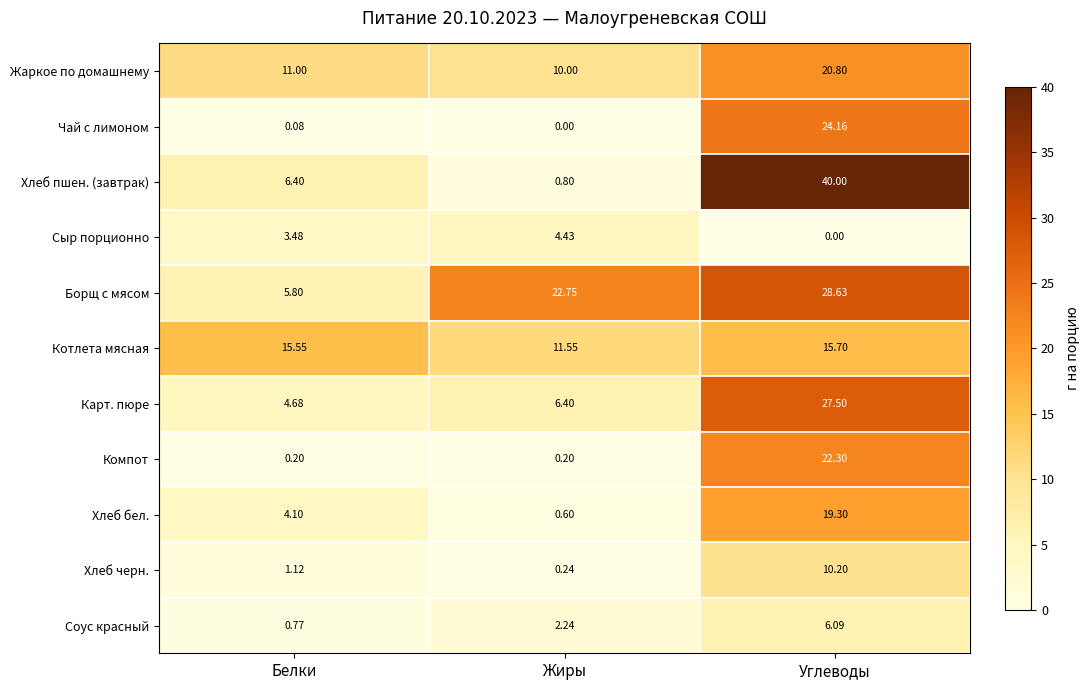

Count the number of data series in this chart.

11